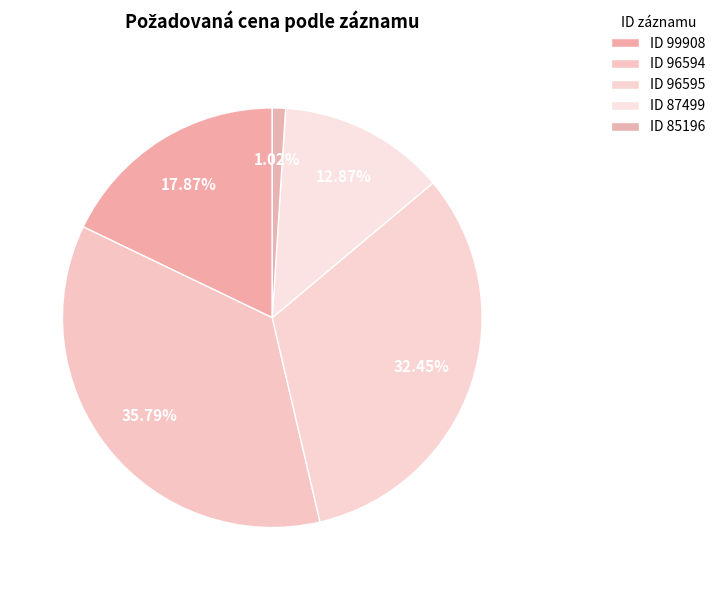

Count the number of slices in the pie.

5